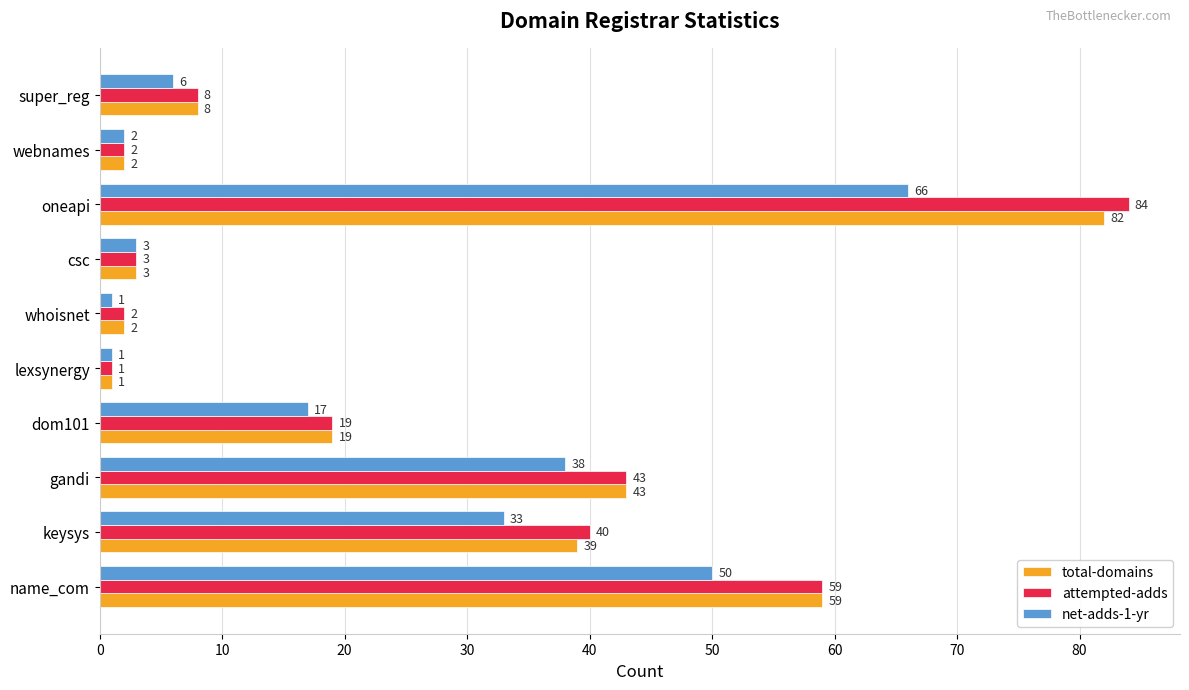

How many data points does each series have?

10